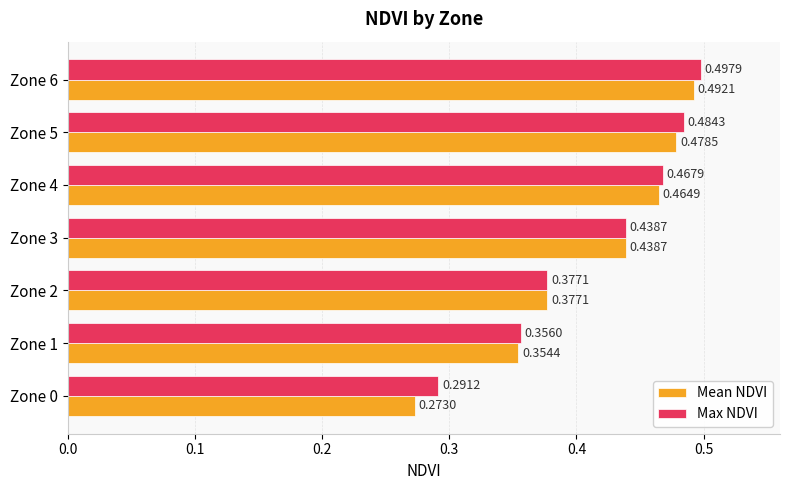

Which label corresponds to the largest value in the chart?

Zone 6